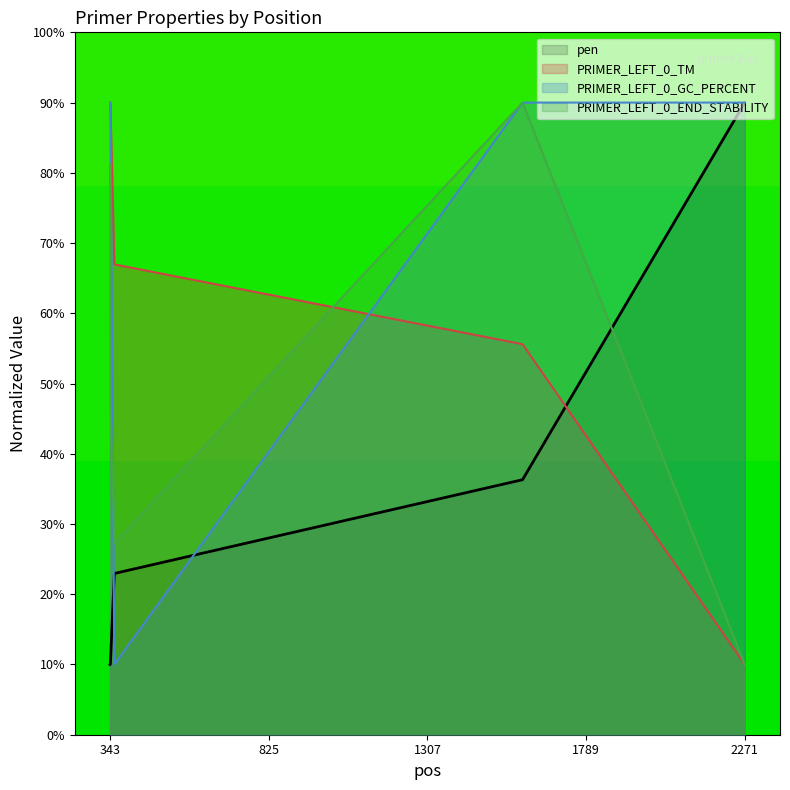

Which series has the widest spread of values?

pen